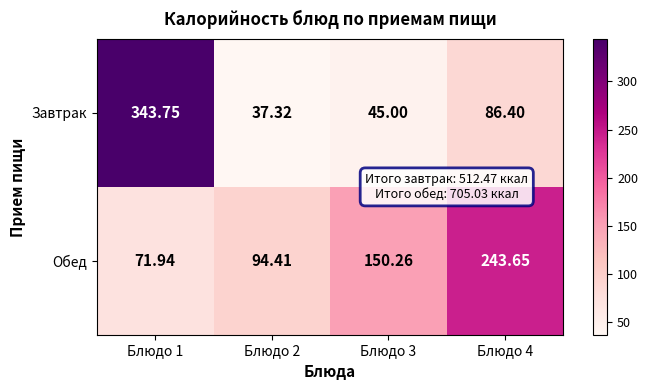

How many distinct data groups are displayed?

2